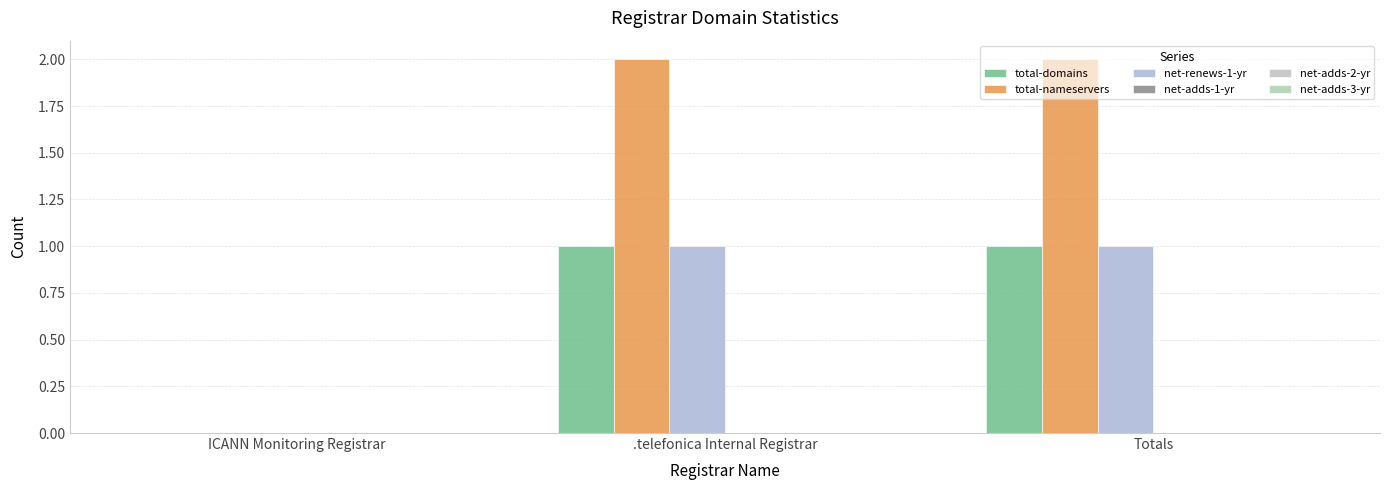

Rank the series by their maximum value, from highest to lowest.

total-nameservers, total-domains, net-renews-1-yr, net-adds-1-yr, net-adds-2-yr, net-adds-3-yr